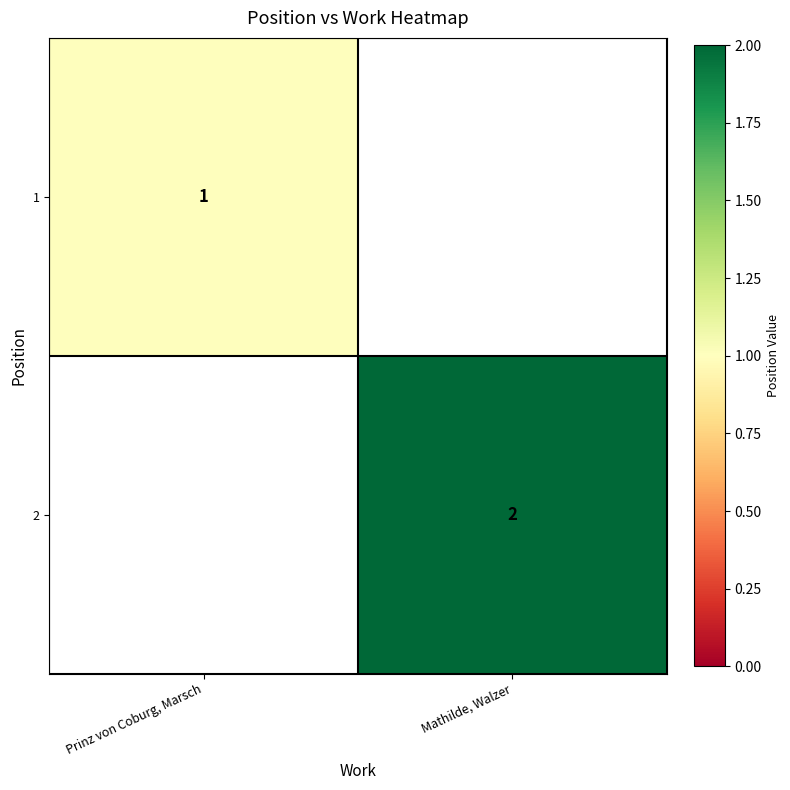

Is it true that 2 equals 1 at Mathilde, Walzer?

False